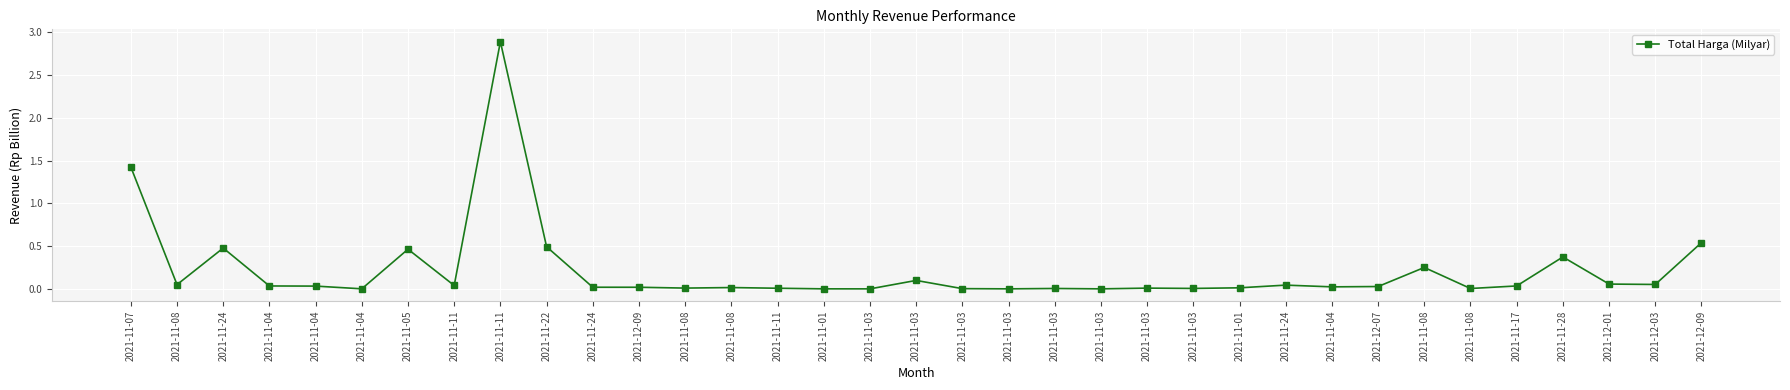

Between 2021-11-04 and 2021-11-08, which is larger?

2021-11-04